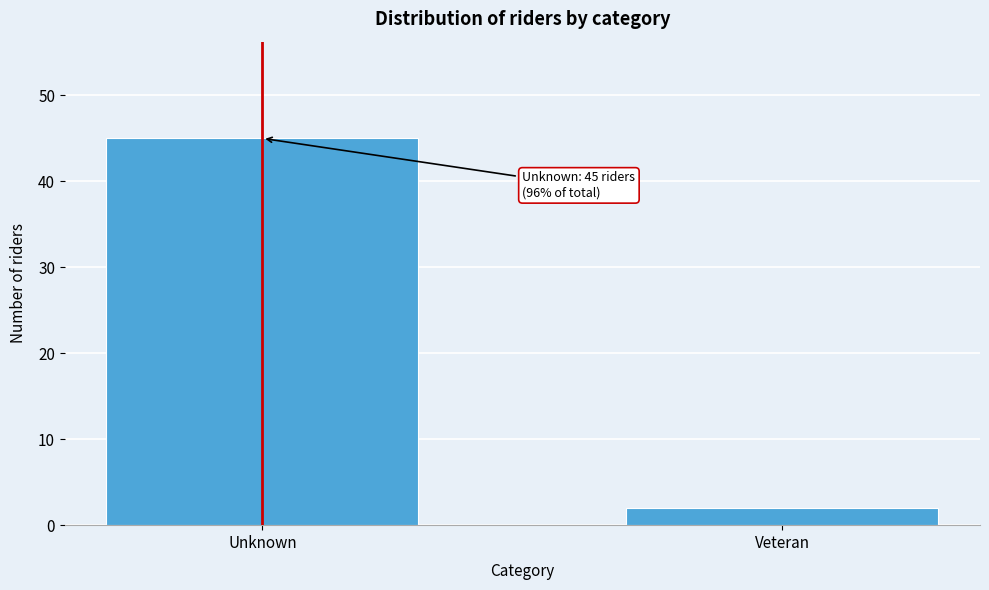

Reading right to left, transcribe all the data shown in this chart.

Veteran=2	Unknown=45